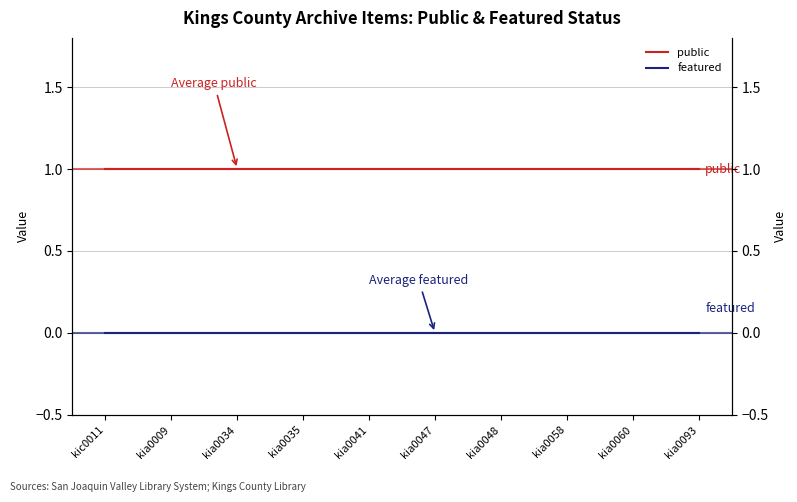

True or false: featured and public intersect in this chart.

False